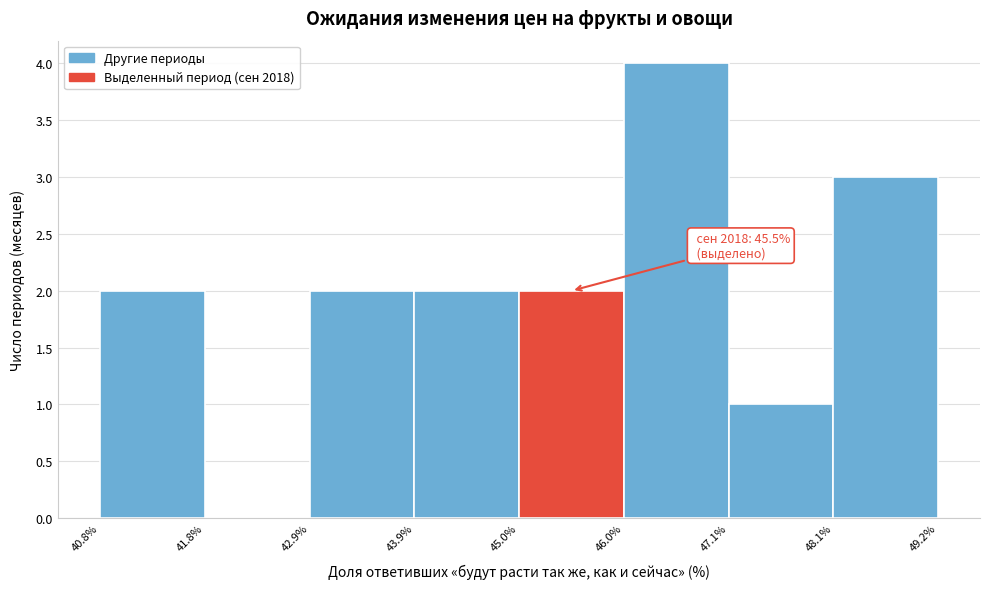

Which range on the x-axis has the tallest bar?

46.0% to 47.1%